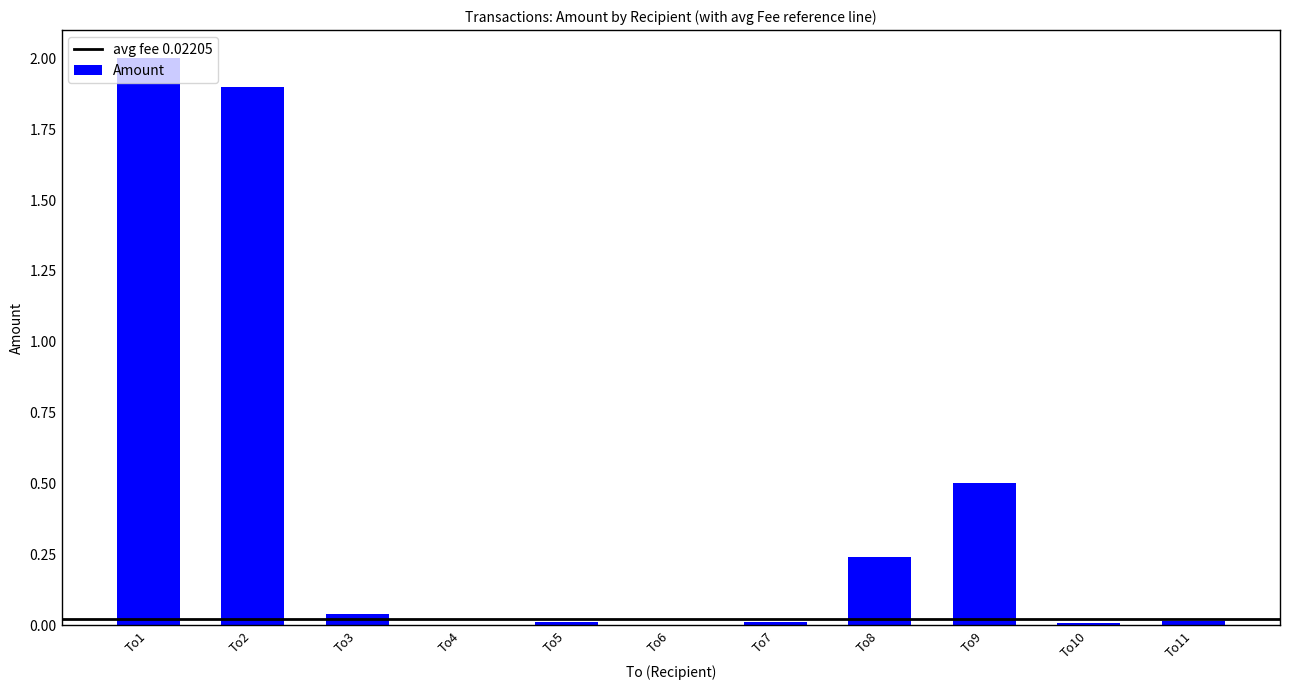

Where is the data nearest to the value 1?

To9